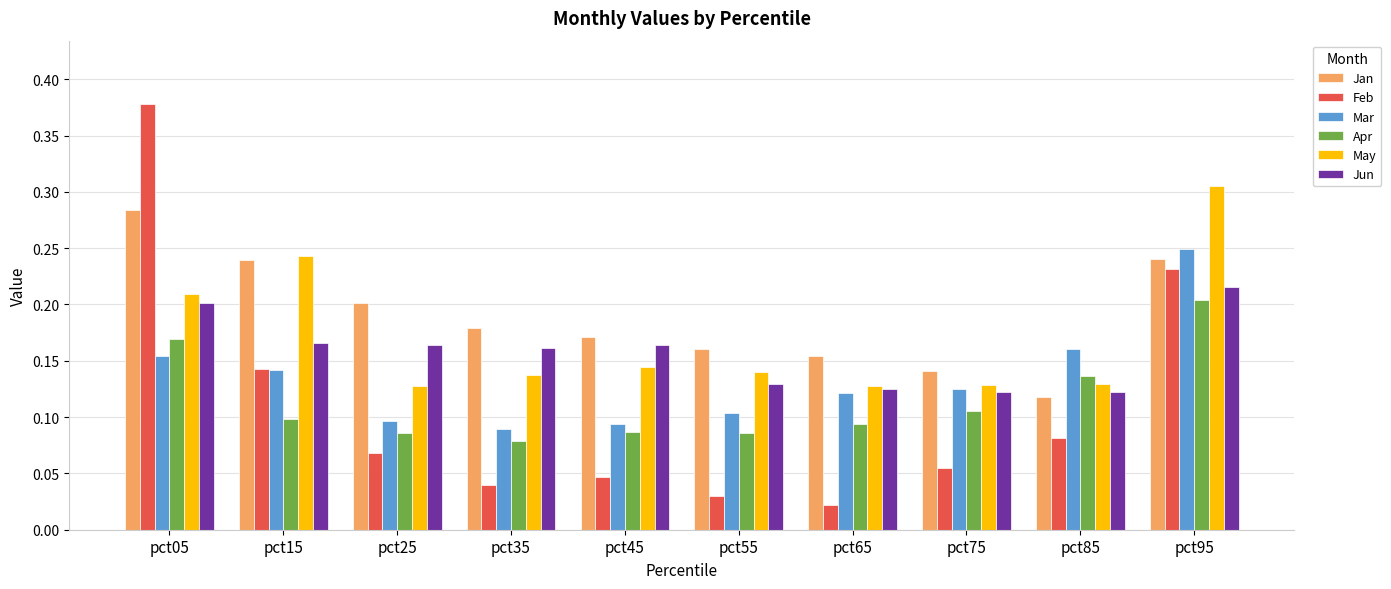

What are all the series names shown in the legend?

Jan, Feb, Mar, Apr, May, Jun